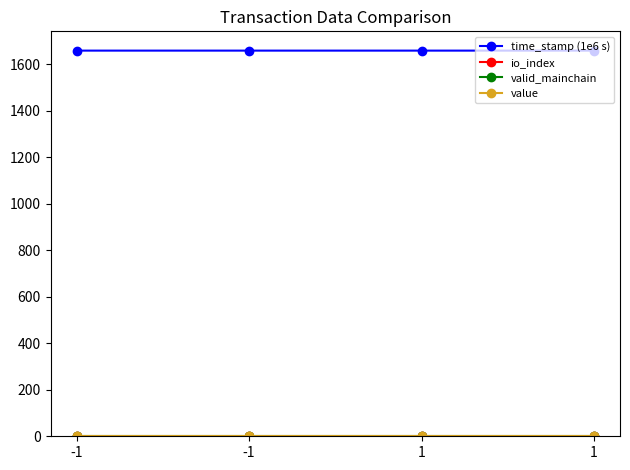

What is the total value across all series at -1?

1660.8